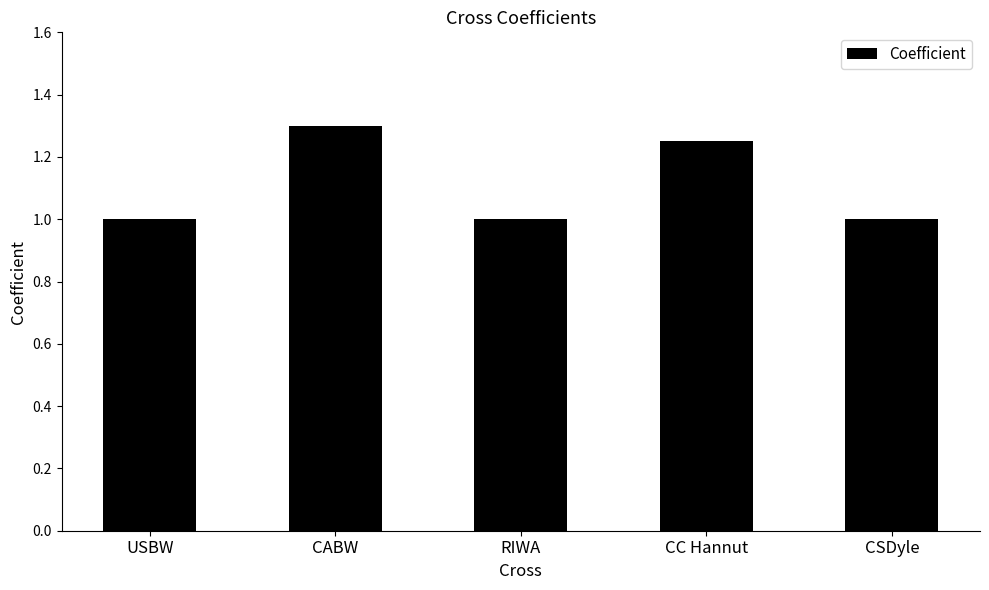

How many series are shown in this chart?

1